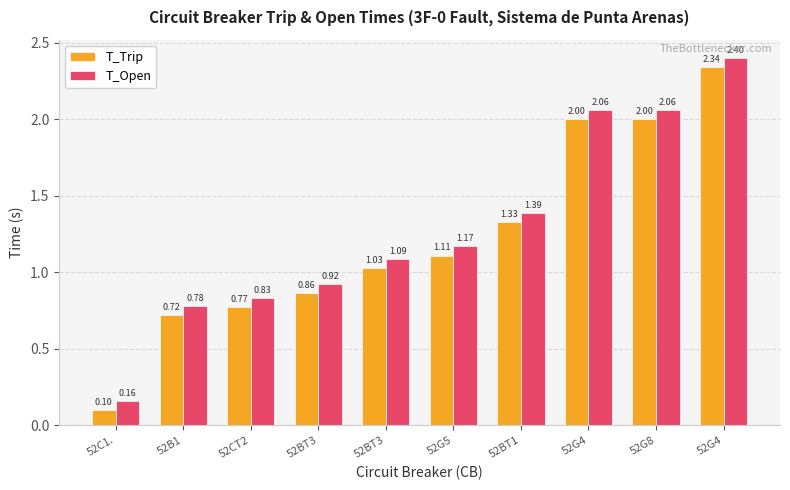

What is the sum of the T_Trip values at 52G5 and 52CT2?

1.9